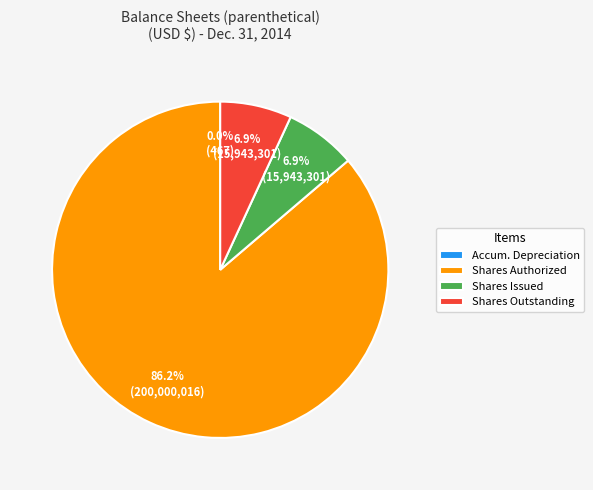

What is the largest slice in the pie chart?

Shares Authorized